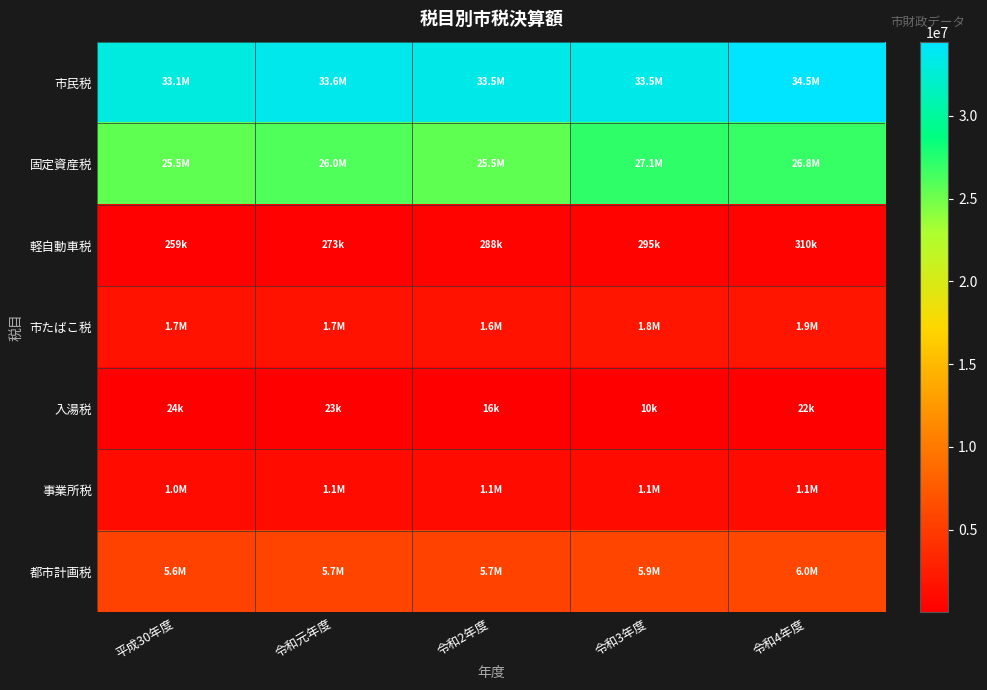

List the series in order of their peak value, highest first.

市民税, 固定資産税, 都市計画税, 市たばこ税, 事業所税, 軽自動車税, 入湯税